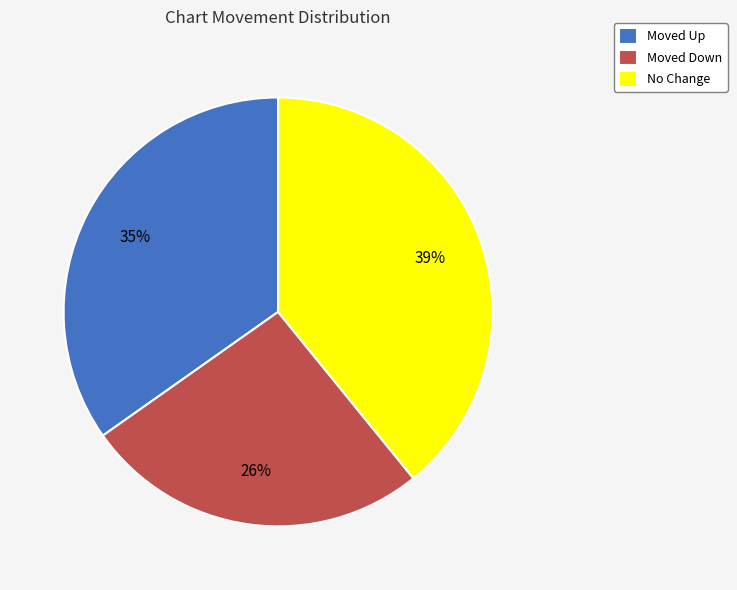

To the nearest percent, what is the average slice percentage?

33%